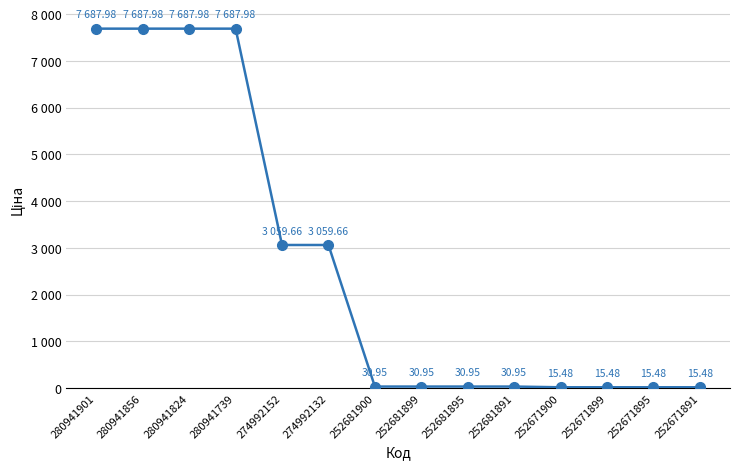

Does the chart have visible grid lines?

Yes